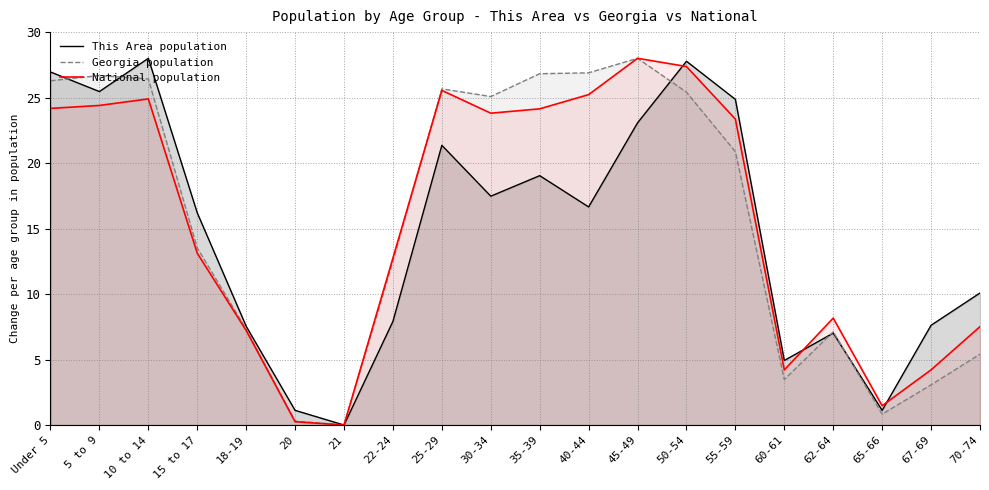

Reading left to right, what are all the values shown in this chart?

This Area population: 27.0	25.5	28.0	16.2	7.5	1.1	0.0	7.9	21.4	17.5	19.0	16.7	23.1	27.8	24.9	4.9	7.0	1.1	7.6	10.1
Georgia population: 26.3	26.7	26.4	13.5	7.3	0.3	0.0	12.5	25.7	25.1	26.8	26.9	28.0	25.4	20.9	3.5	7.1	0.8	3.1	5.4
National population: 24.2	24.4	24.9	13.1	7.2	0.3	0.0	12.8	25.5	23.8	24.1	25.2	28.0	27.4	23.4	4.2	8.2	1.5	4.2	7.5